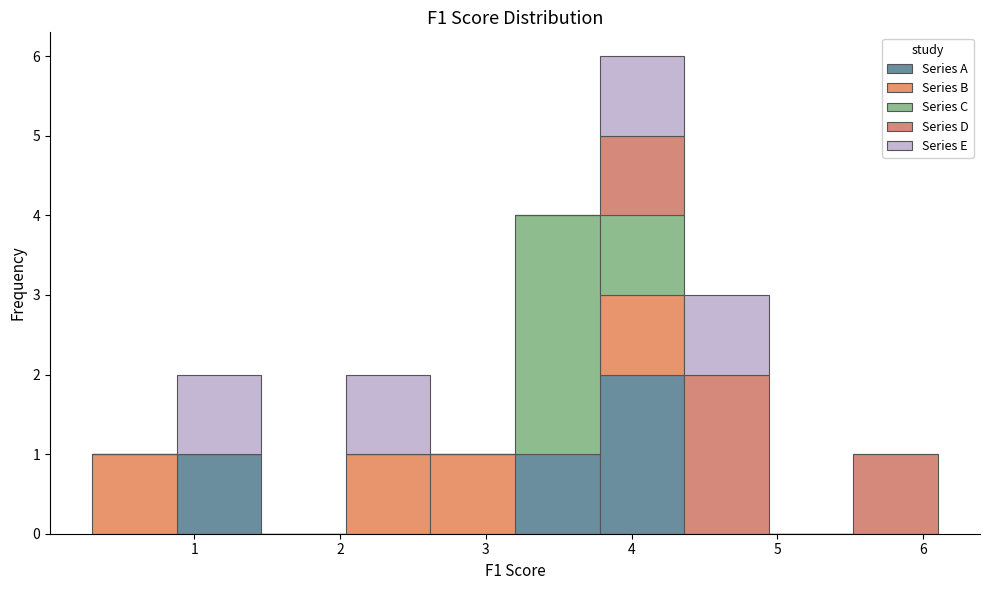

What is the total height of the stacked bar covering 0.88 to 1.46 on the x-axis? Neither the bar edges nor the heights are printed on the chart, so give them approximately, as read against the axes.

2